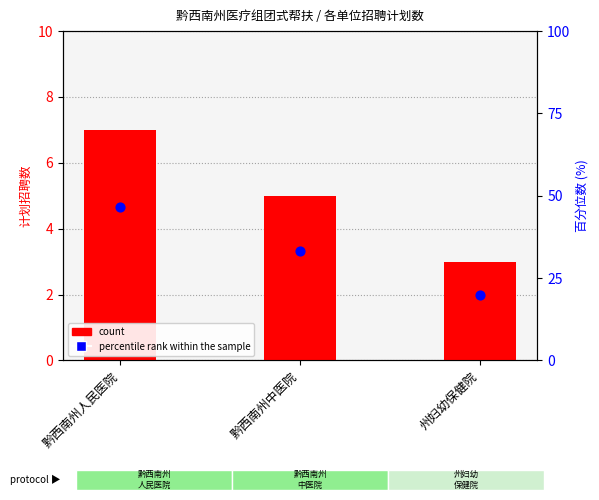

Which series has the largest Y range (max minus min)?

percentile rank within the sample